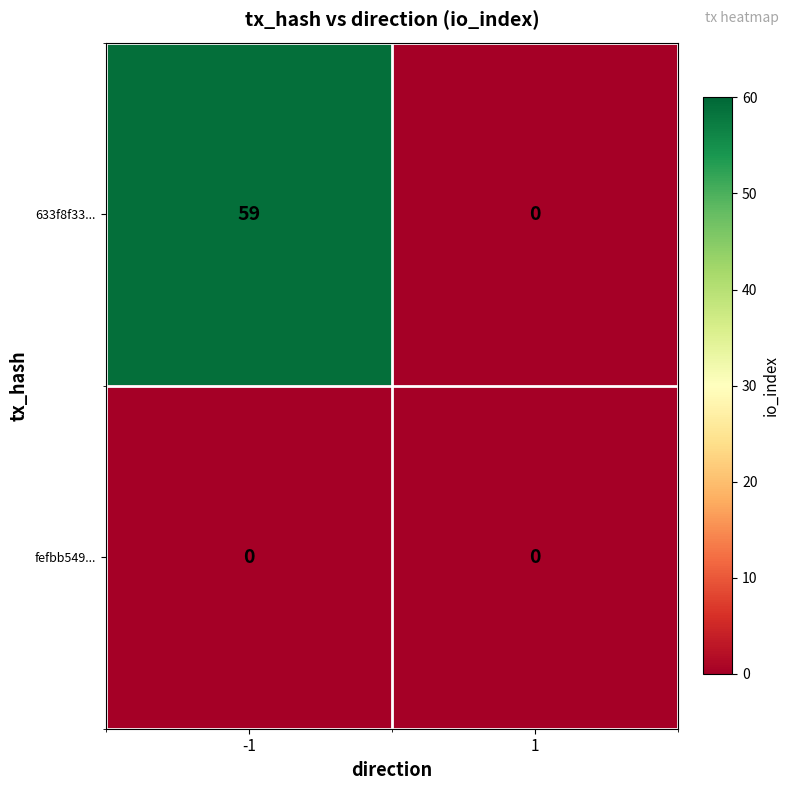

What is the approximate value of 633f8f33... at -1?

59